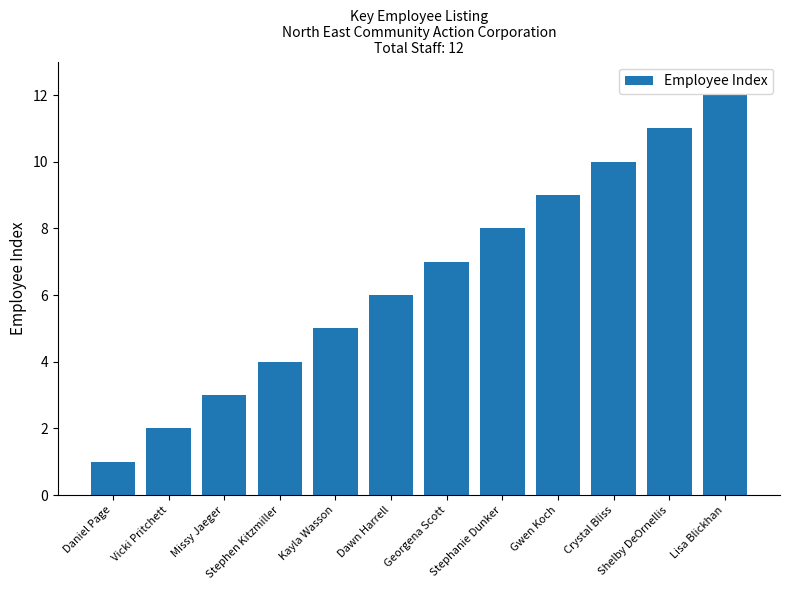

Are the bars horizontal?

No